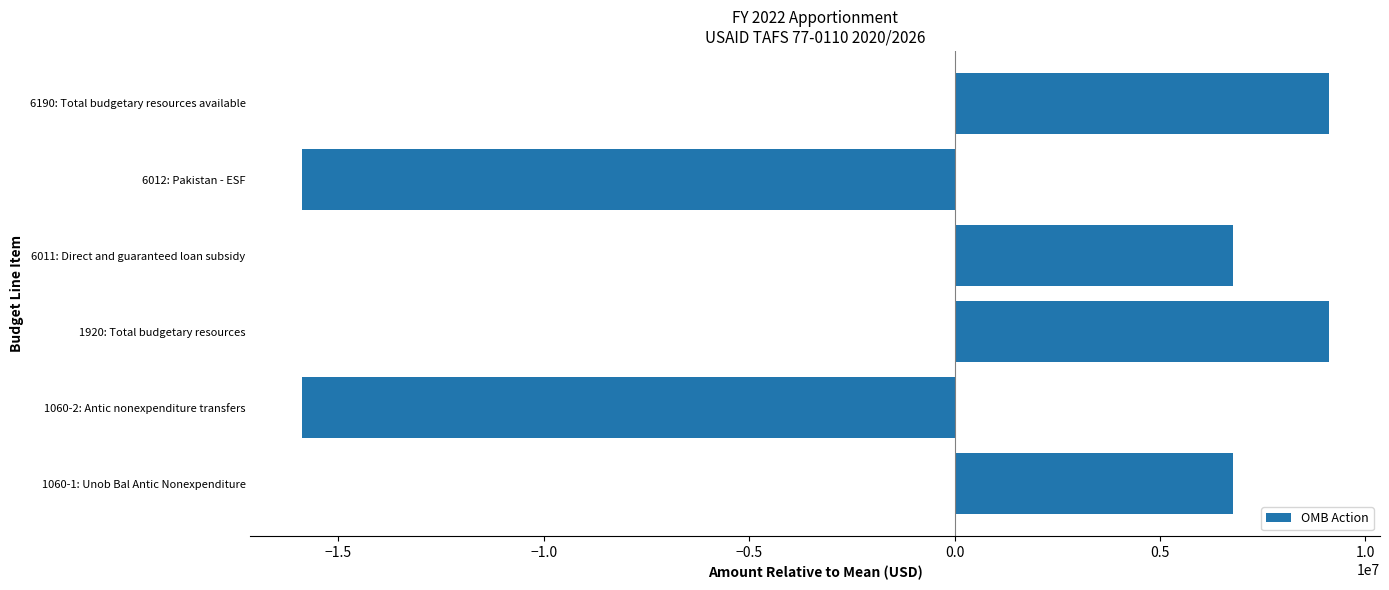

Which has a higher value, 6012: Pakistan - ESF or 6011: Direct and guaranteed loan subsidy?

6011: Direct and guaranteed loan subsidy